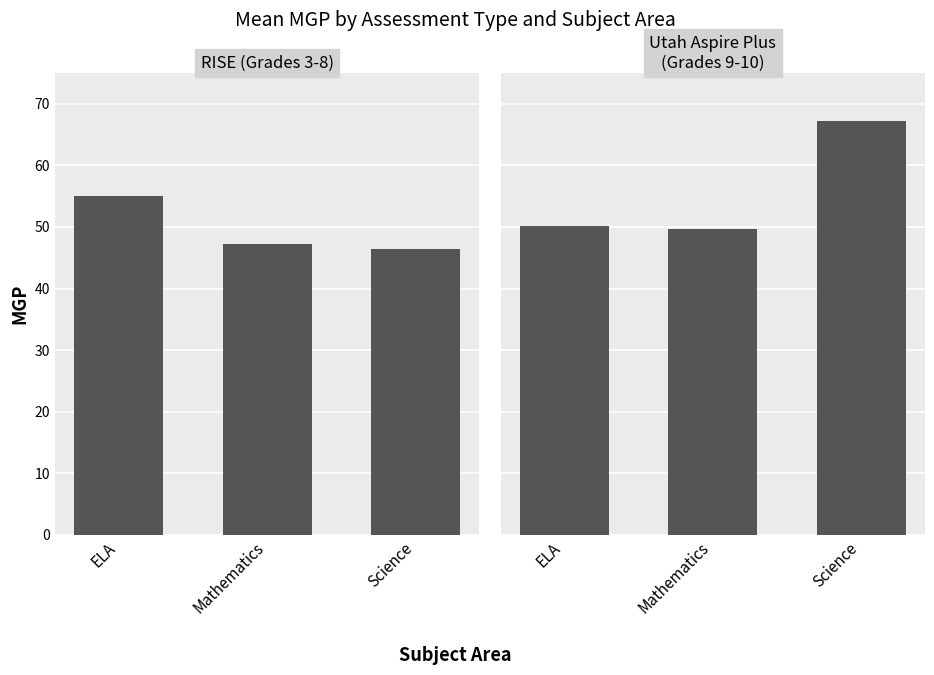

What is the average value of the RISE (Grades 3-8) series?

49.5